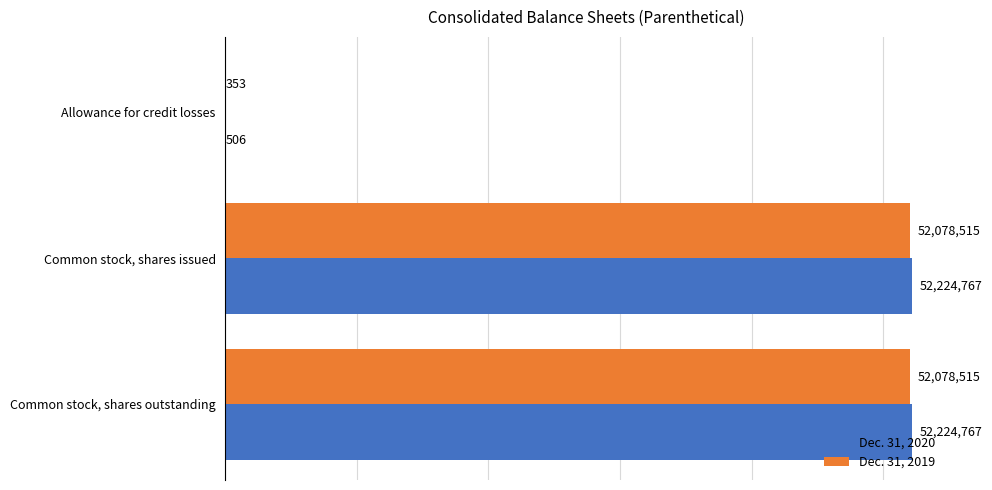

What is the sum of the Dec. 31, 2019 values at Allowance for credit losses and Common stock, shares outstanding?

52078868